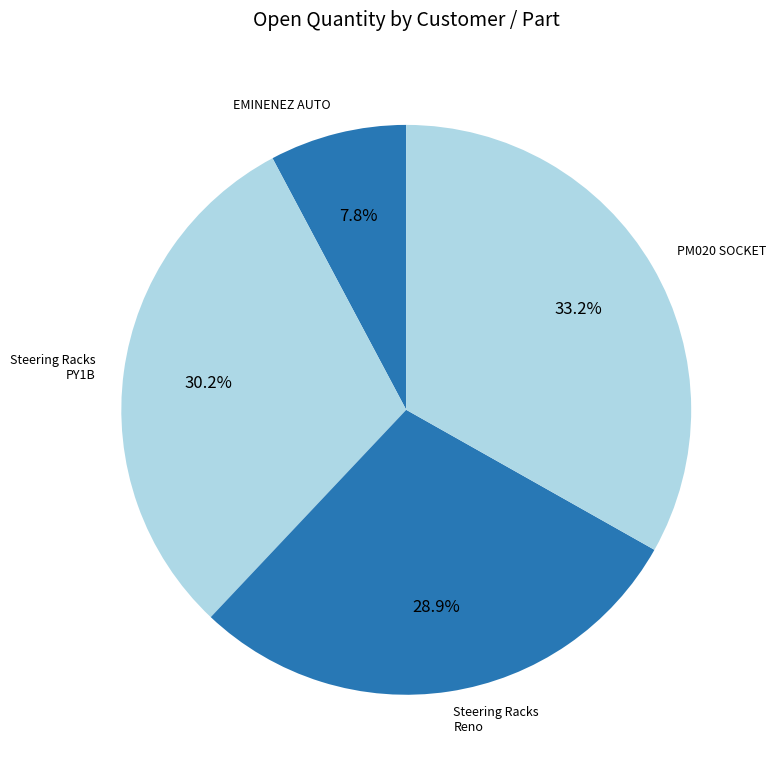

Approximately how many times larger is the value at Steering Racks Reno compared to EMINENEZ AUTO?

3.7